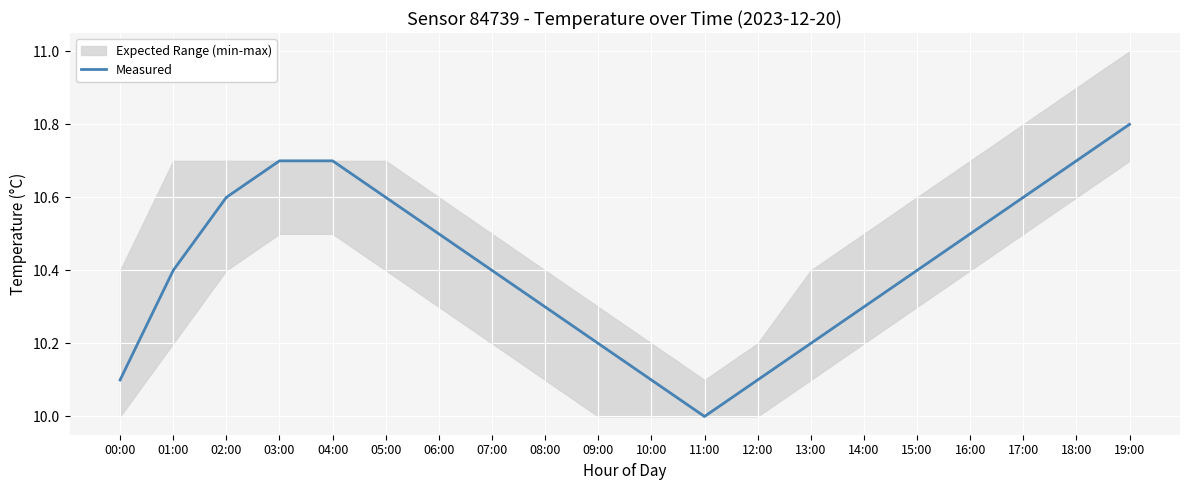

List the labels in order of value, smallest first.

11:00, 00:00, 10:00, 12:00, 09:00, 13:00, 08:00, 14:00, 01:00, 07:00, 15:00, 06:00, 16:00, 02:00, 05:00, 17:00, 03:00, 04:00, 18:00, 19:00